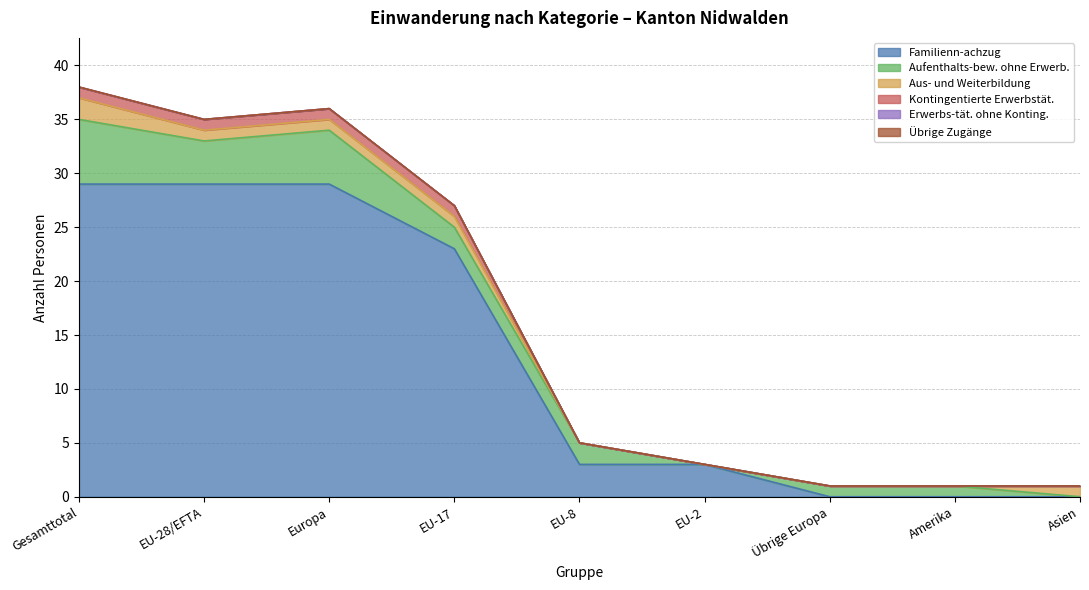

At which label does Aufenthalts-bew. ohne Erwerb. reach its peak?

Gesamttotal